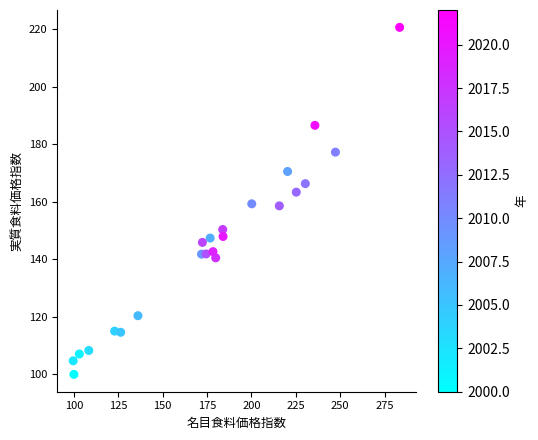

What is the range of X values (max minus min)?

183.9